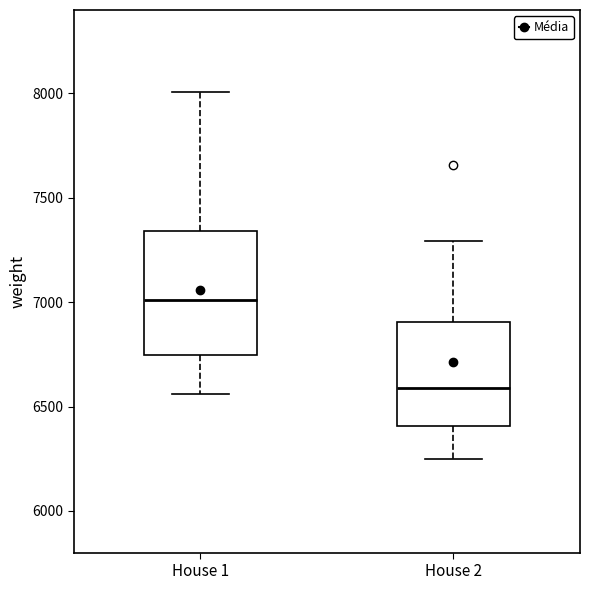

Reading left to right, transcribe this box plot: for each box, give where its median line is, the range the box spans, and where its two whiskers end, as read against the y-axis. The values are not printed on the chart, so give them approximately, as read against the axis.

House 1: median 7000, box 6750 to 7350, whiskers 6550 to 8000
House 2: median 6600, box 6400 to 6900, whiskers 6250 to 7300